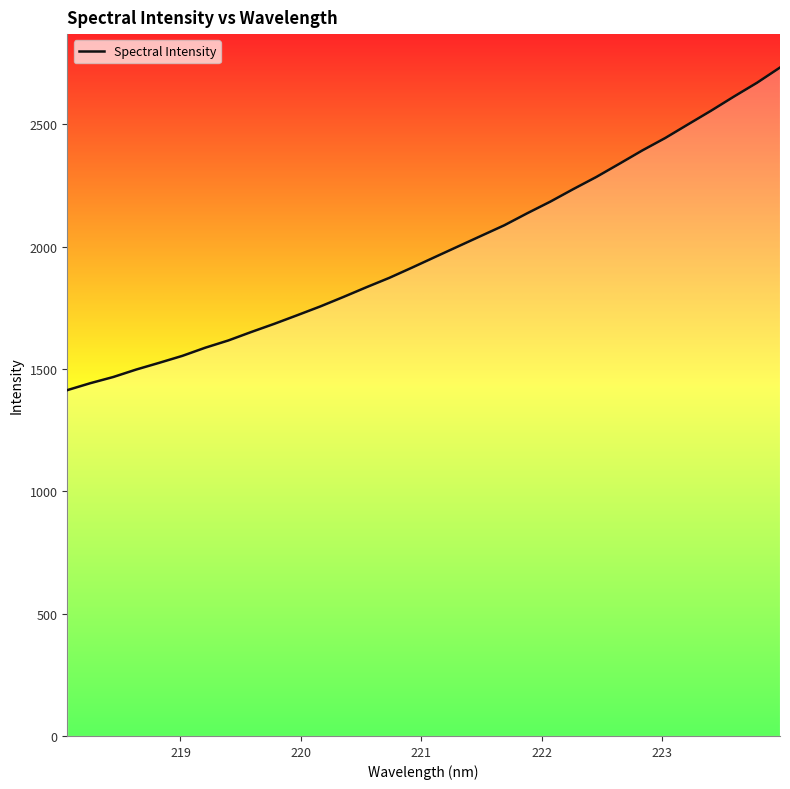

What is the average value?

1984.2